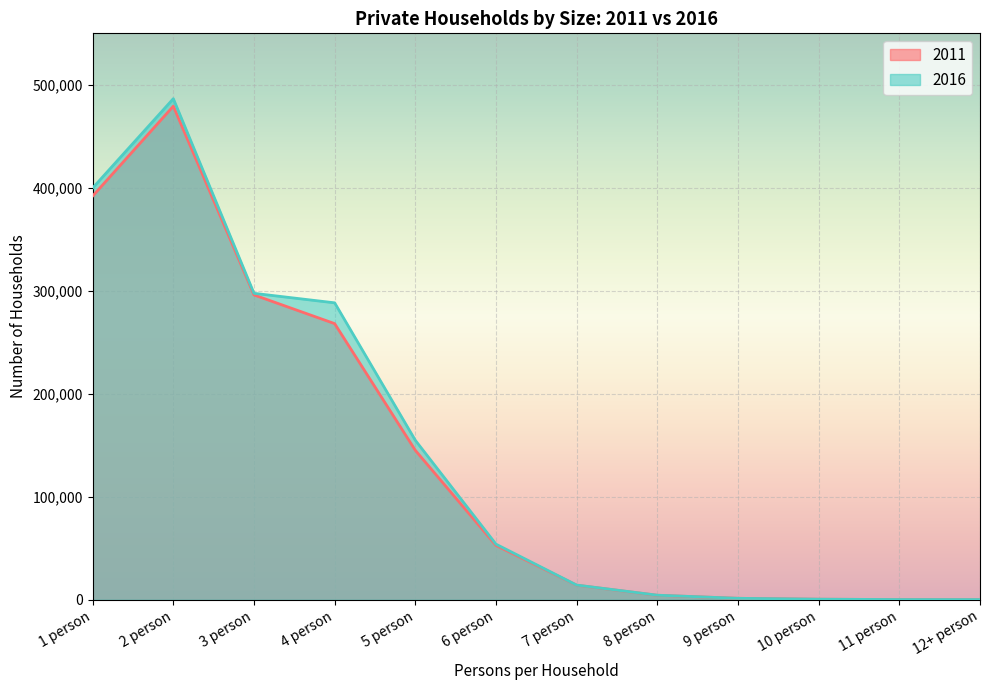

Does the chart display data point markers on the line(s)?

No